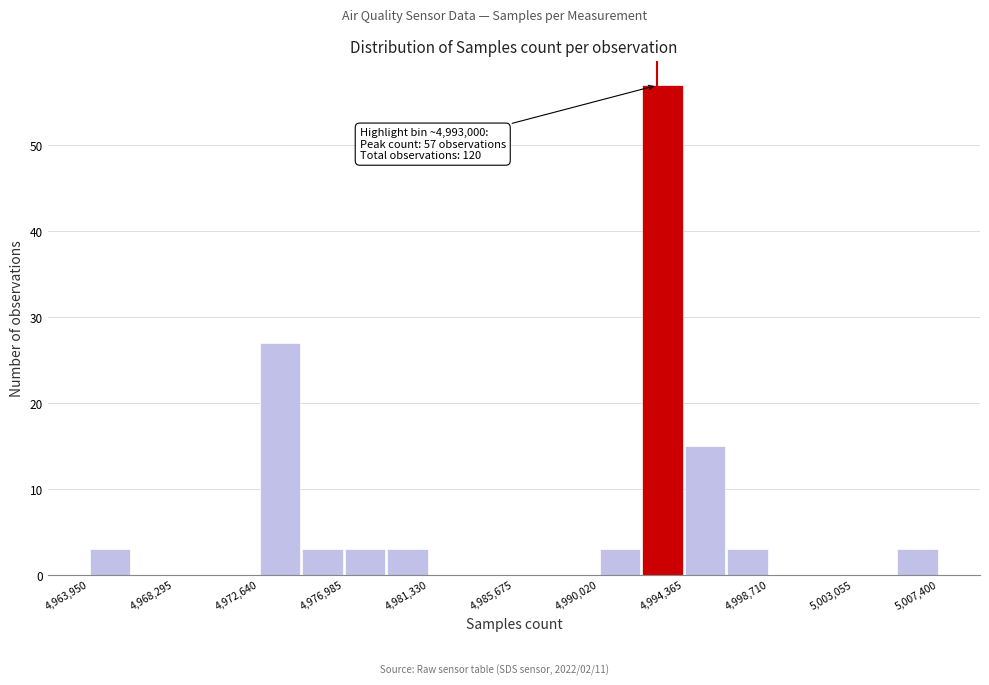

Over which range of the x-axis is the bar tallest?

4992000 to 4994500